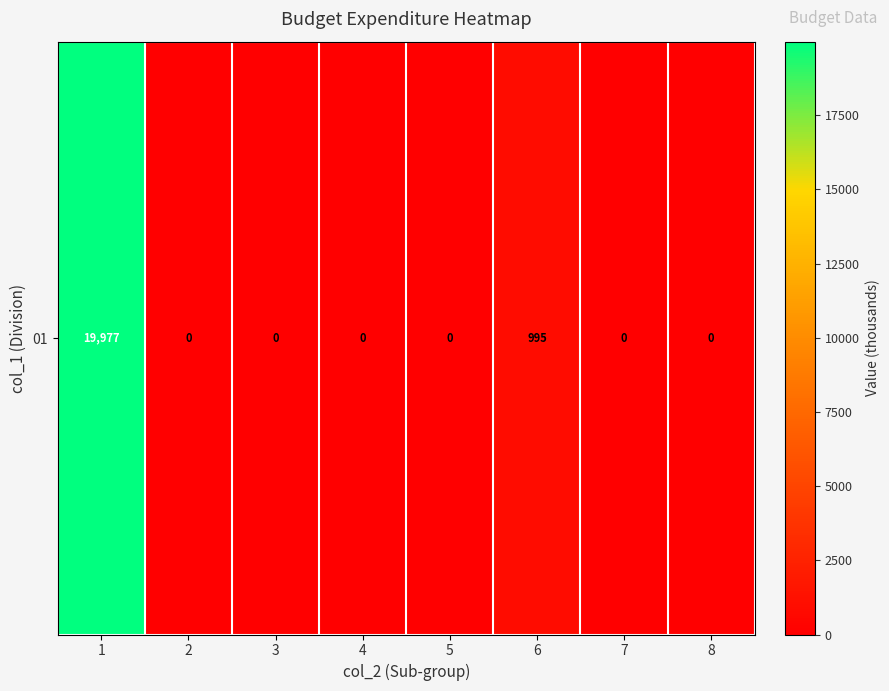

Reading right to left, transcribe all the data shown in this chart.

8=0.0	7=0.0	6=995.0	5=0.0	4=0.0	3=0.0	2=0.0	1=19977.3